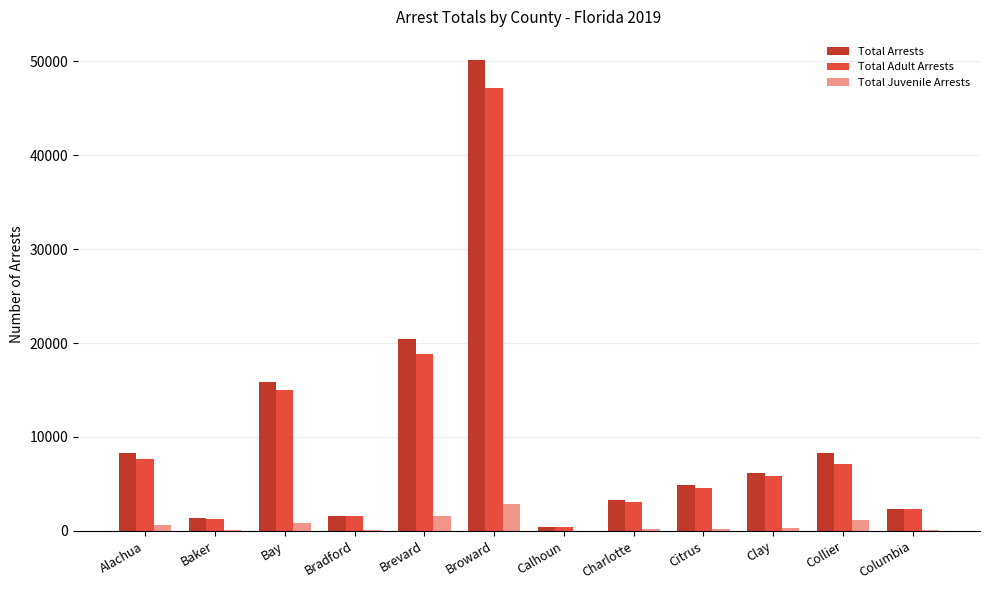

How many groups of bars are there?

12